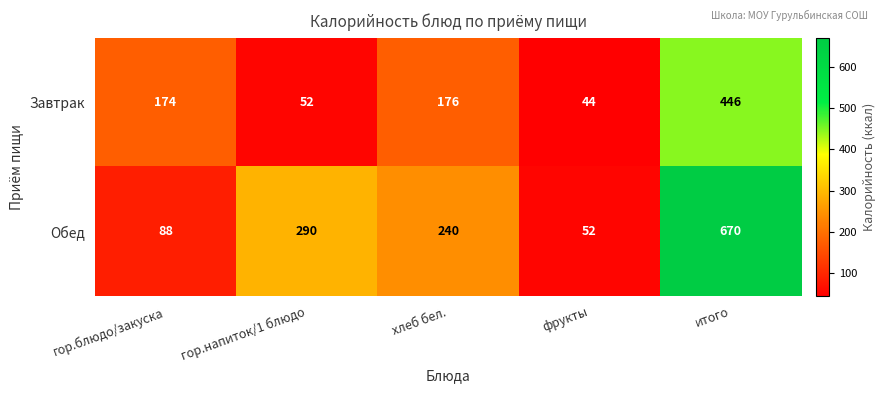

Reading left to right, list all the values displayed in this chart.

Завтрак: гор.блюдо/закуска=174	гор.напиток/1 блюдо=52	хлеб бел.=176	фрукты=44	итого=446
Обед: гор.блюдо/закуска=88	гор.напиток/1 блюдо=290	хлеб бел.=240	фрукты=52	итого=670